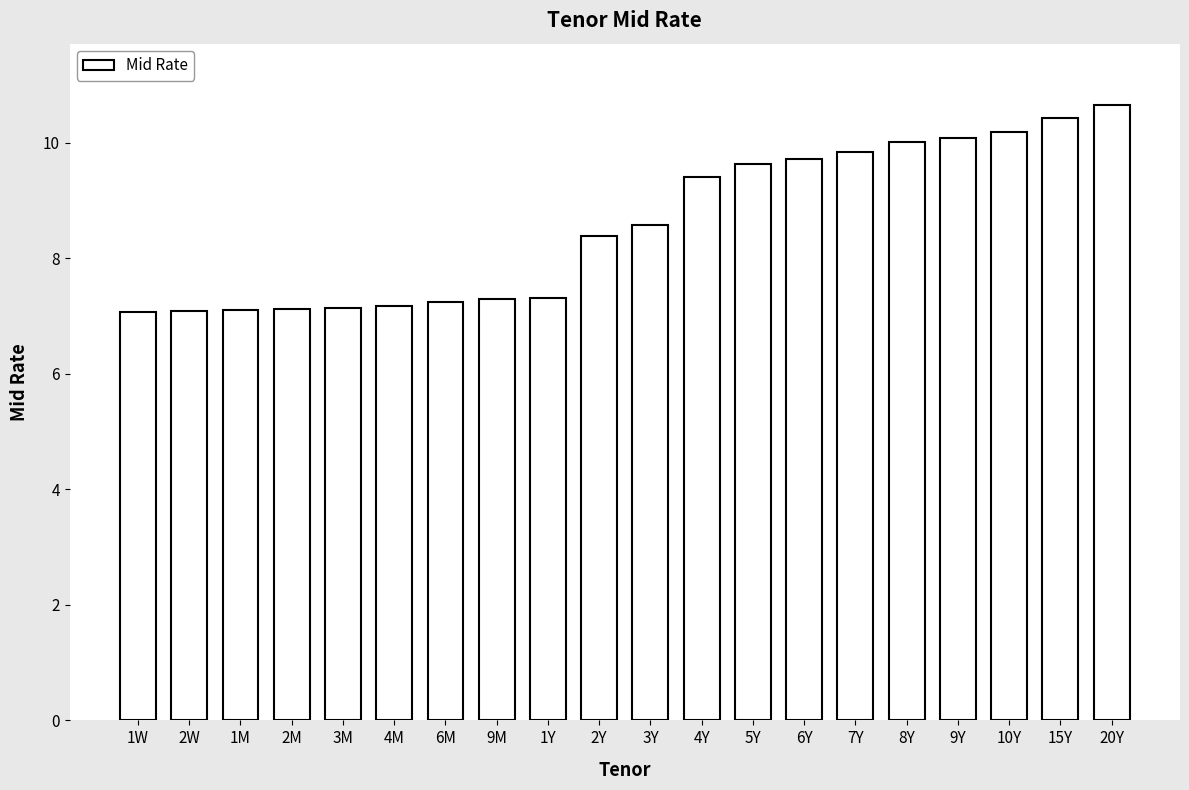

What is the label of the 20th bar from the right?

1W